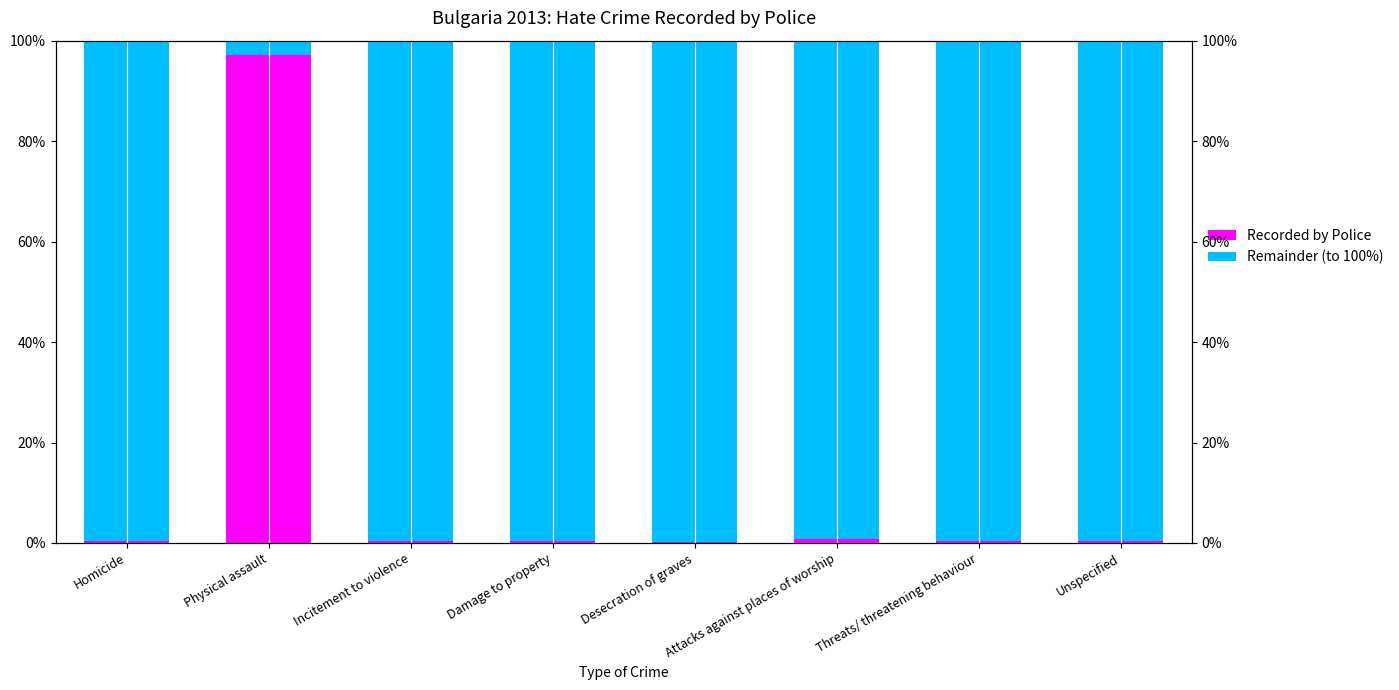

Reading right to left, extract all data points from this chart.

Recorded by Police: Unspecified=0.3	Threats/ threatening behaviour=0.3	Attacks against places of worship=0.8	Desecration of graves=0.2	Damage to property=0.5	Incitement to violence=0.5	Physical assault=97.2	Homicide=0.3
Remainder (to 100%): Unspecified=99.7	Threats/ threatening behaviour=99.7	Attacks against places of worship=99.2	Desecration of graves=99.8	Damage to property=99.5	Incitement to violence=99.5	Physical assault=2.8	Homicide=99.7